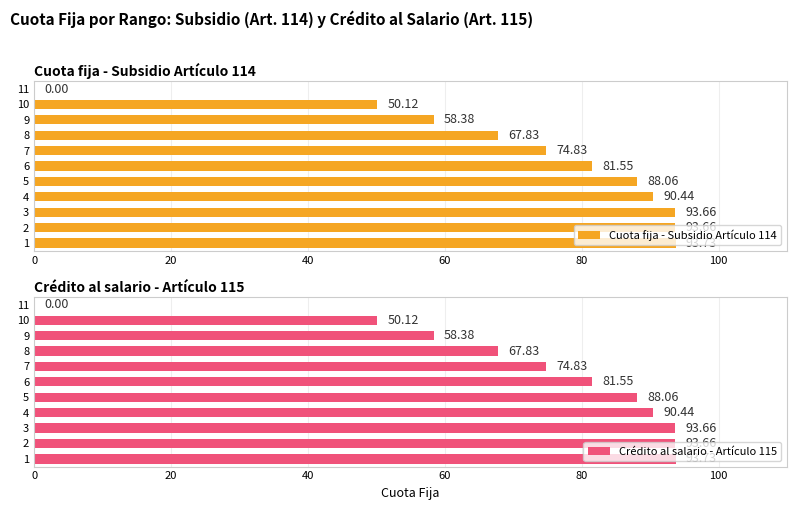

Reading left to right, what are all the values shown in this chart?

Cuota fija - Subsidio Artículo 114: 93.7	93.7	93.7	90.4	88.1	81.5	74.8	67.8	58.4	50.1	0.0
Crédito al salario - Artículo 115: 93.7	93.7	93.7	90.4	88.1	81.5	74.8	67.8	58.4	50.1	0.0